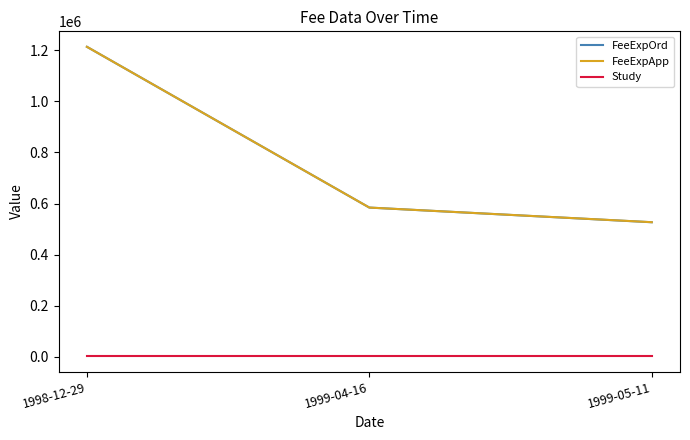

Rank the categories by FeeExpOrd value from lowest to highest.

1999-05-11, 1999-04-16, 1998-12-29